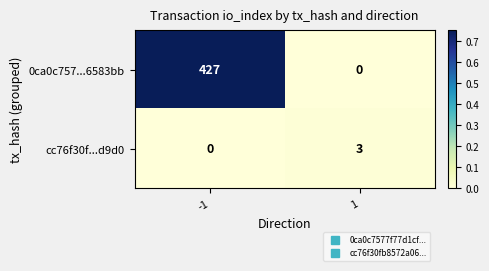

What is the greatest value displayed?

427